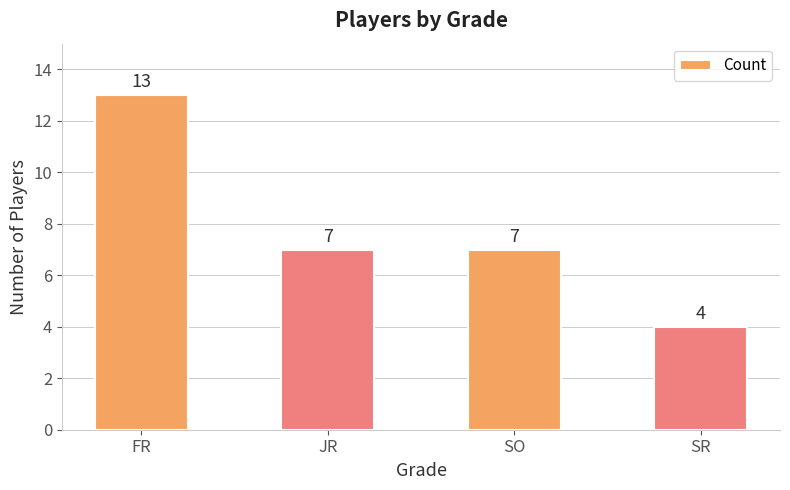

Reading left to right, transcribe all the data shown in this chart.

13	7	7	4